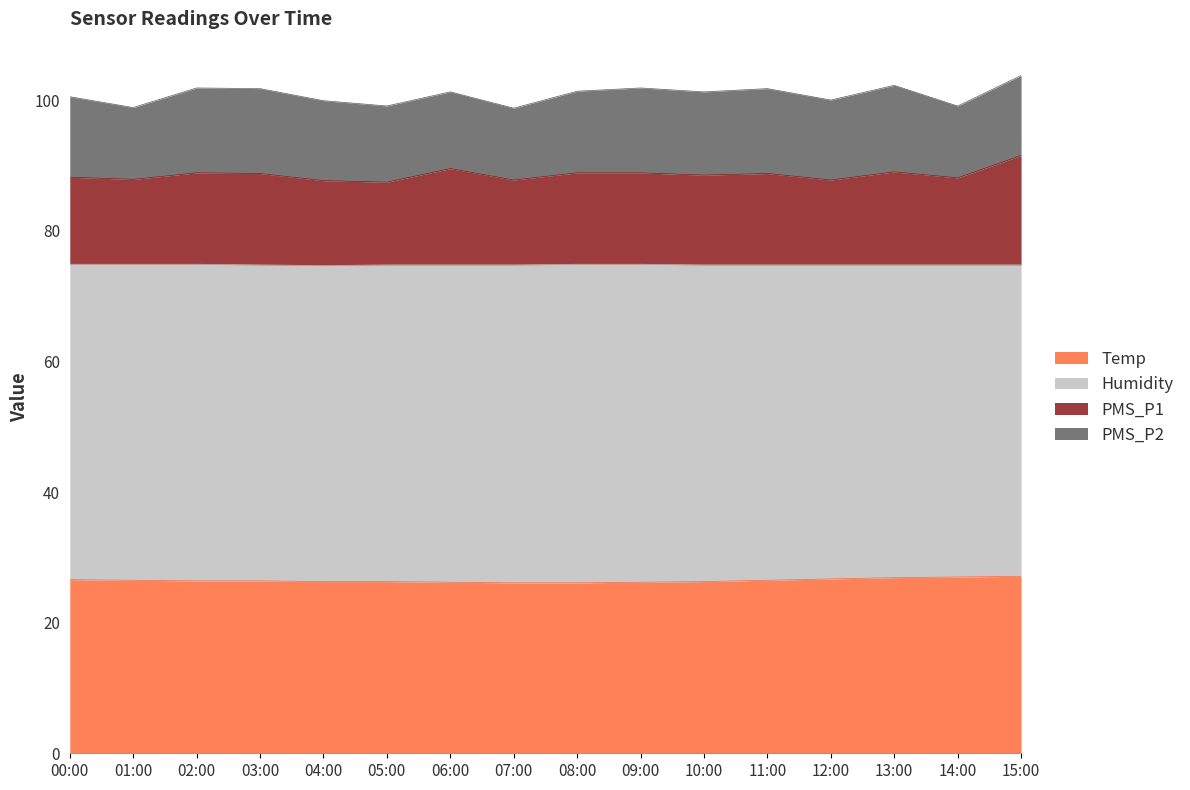

What is the total value across all series at 09:00?

101.9